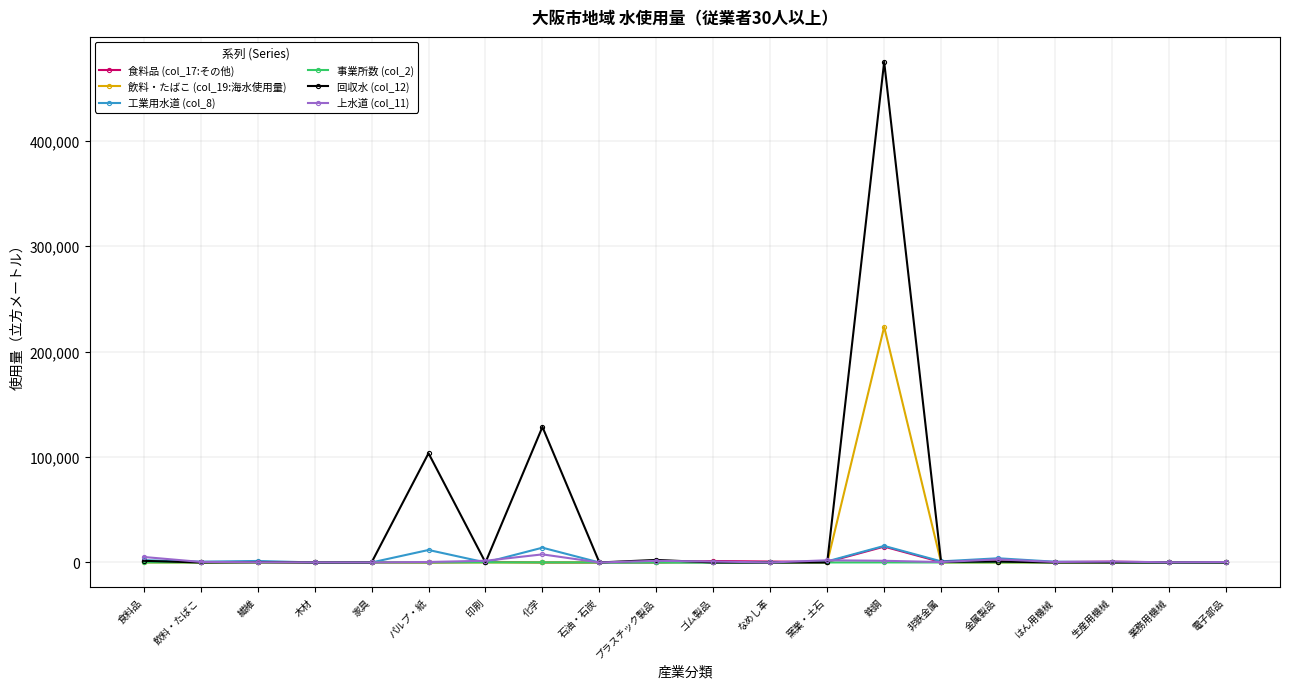

How many values in the 事業所数 (col_2) series are below 21?

10